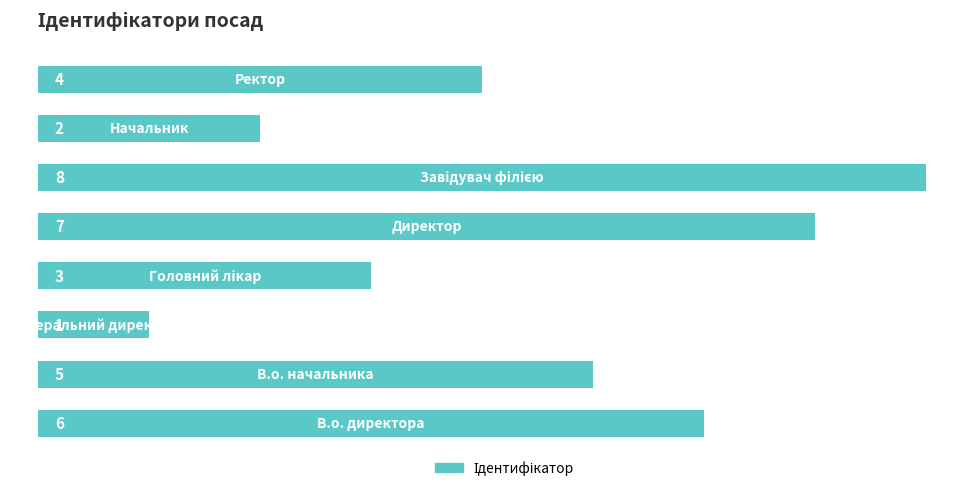

What is the difference between the maximum and minimum values?

7